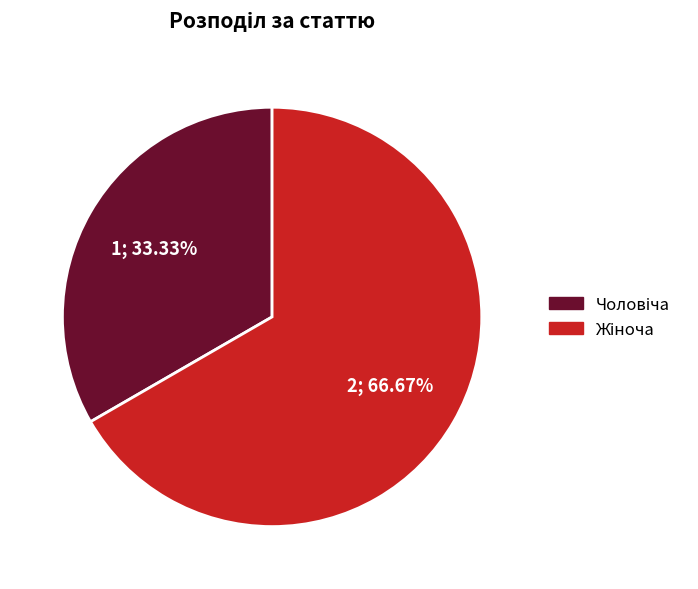

Is there a majority slice in this chart?

Yes